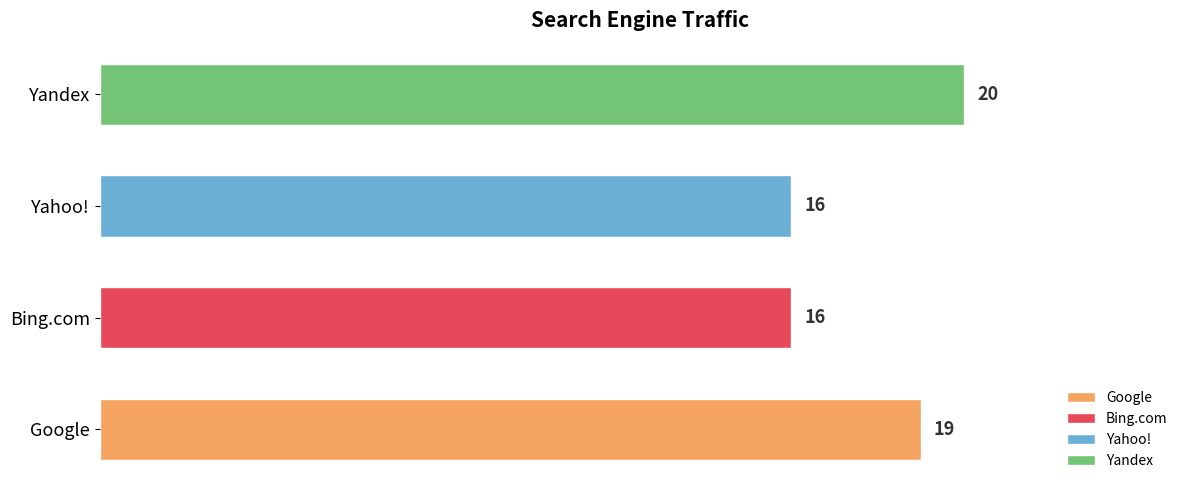

Reading bottom to top, what are all the values shown in this chart?

19	16	16	20